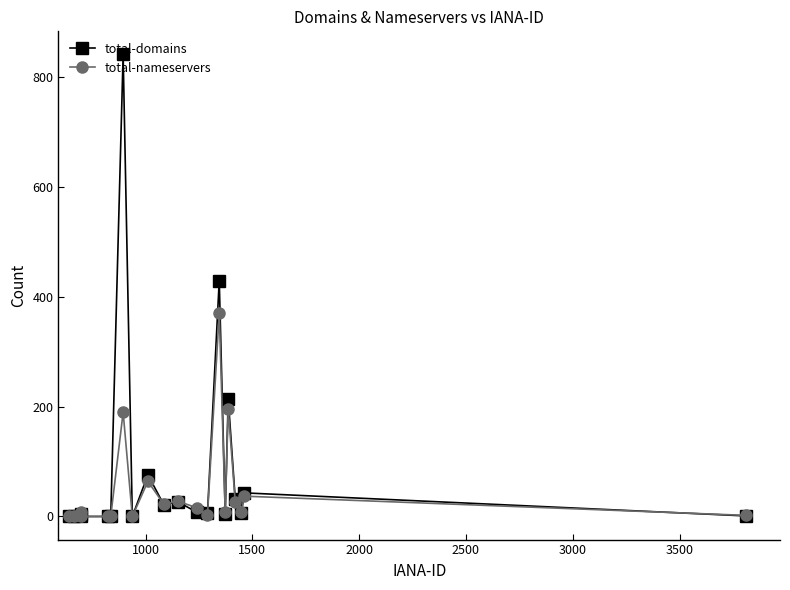

True or false: total-domains has more than 0 interior local peaks.

True